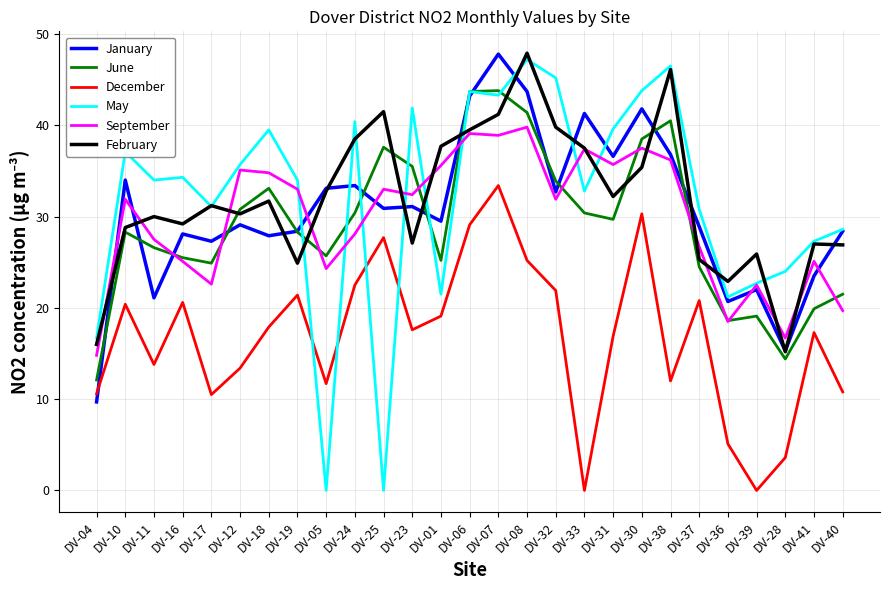

After their last crossing, which series has the higher values: May or February?

May